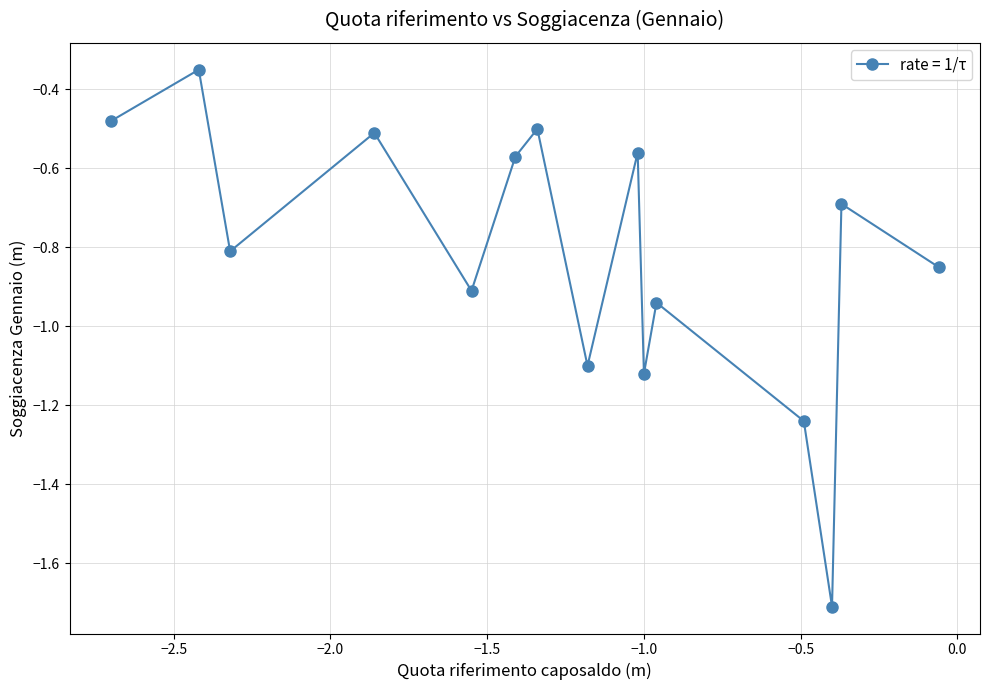

What is the minimum value shown in the chart?

-1.7